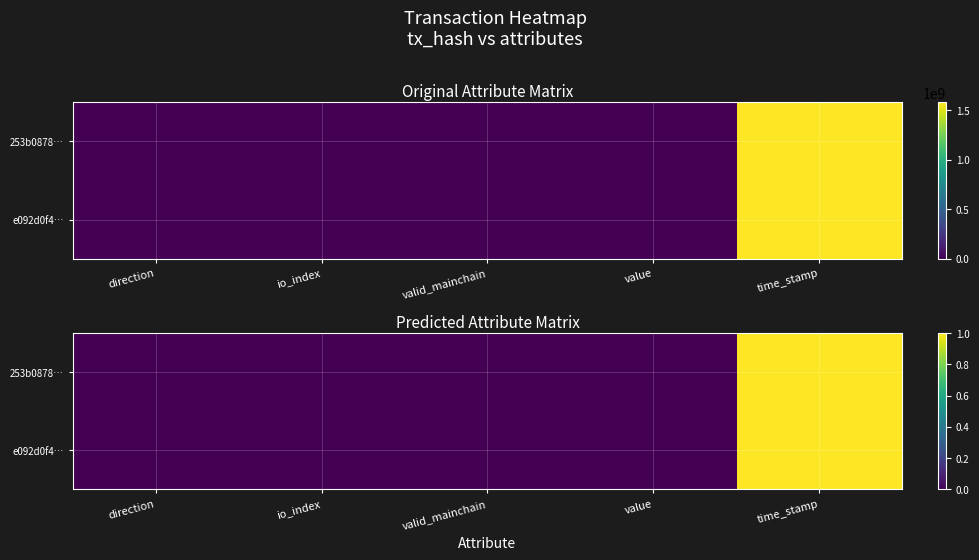

True or false: 253b0878… has a value of 0.0 at valid_mainchain.

False